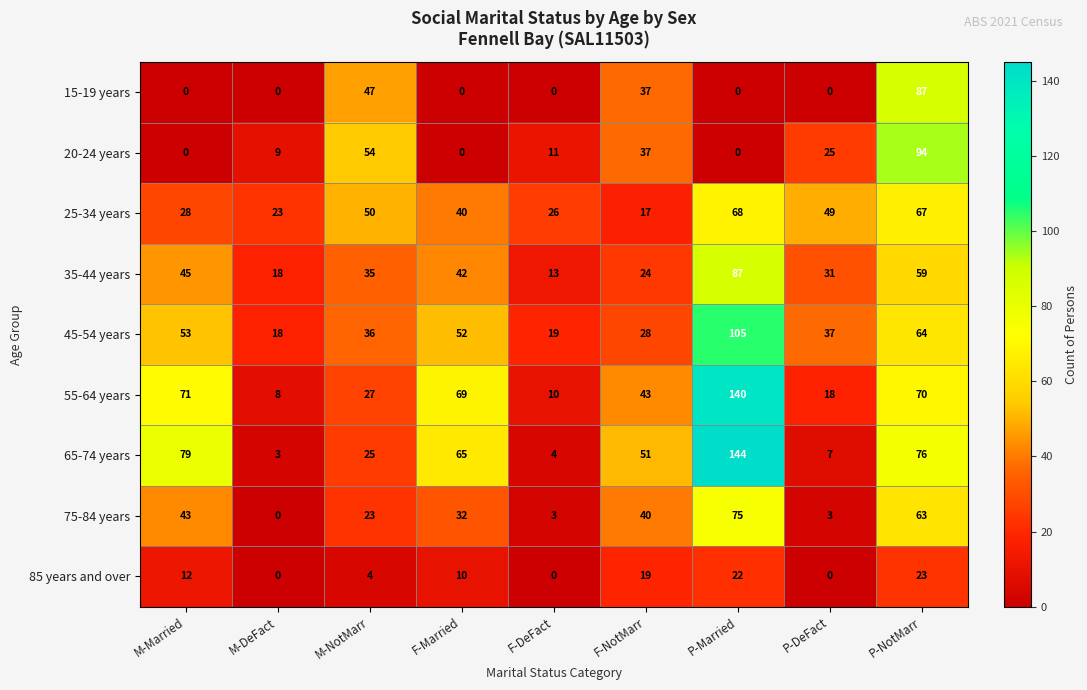

What is the highest value of the 35-44 years series?

87